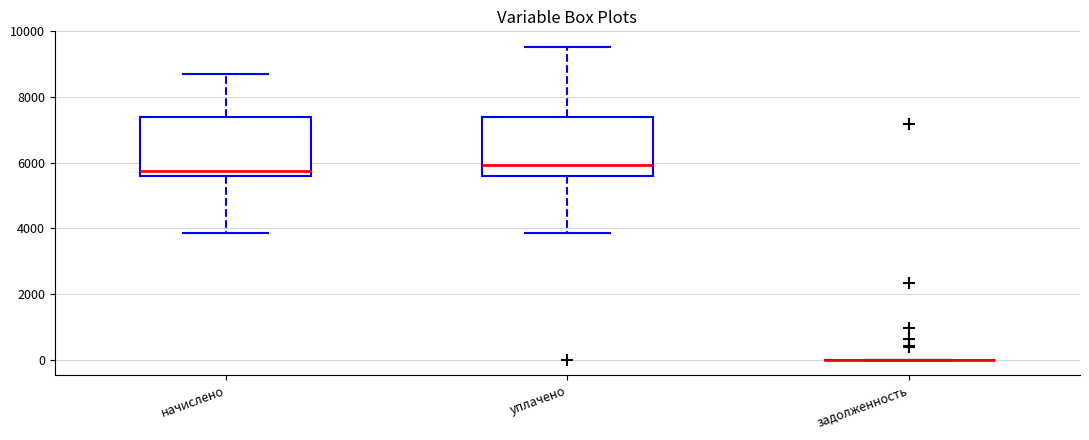

Where is the lower edge of the box for уплачено on the y-axis? The values are not printed on the chart, so give them approximately, as read against the axis.

5600